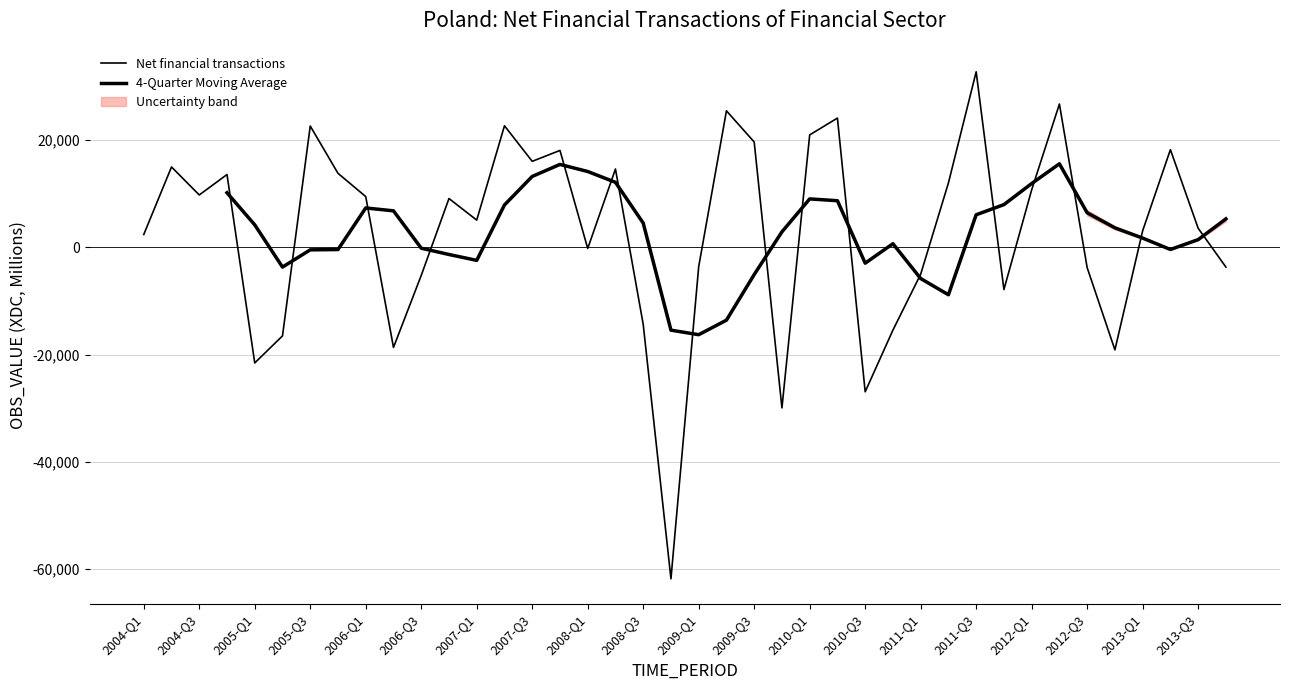

How many points are higher than both their immediate neighbors (excluding endpoints)?

12